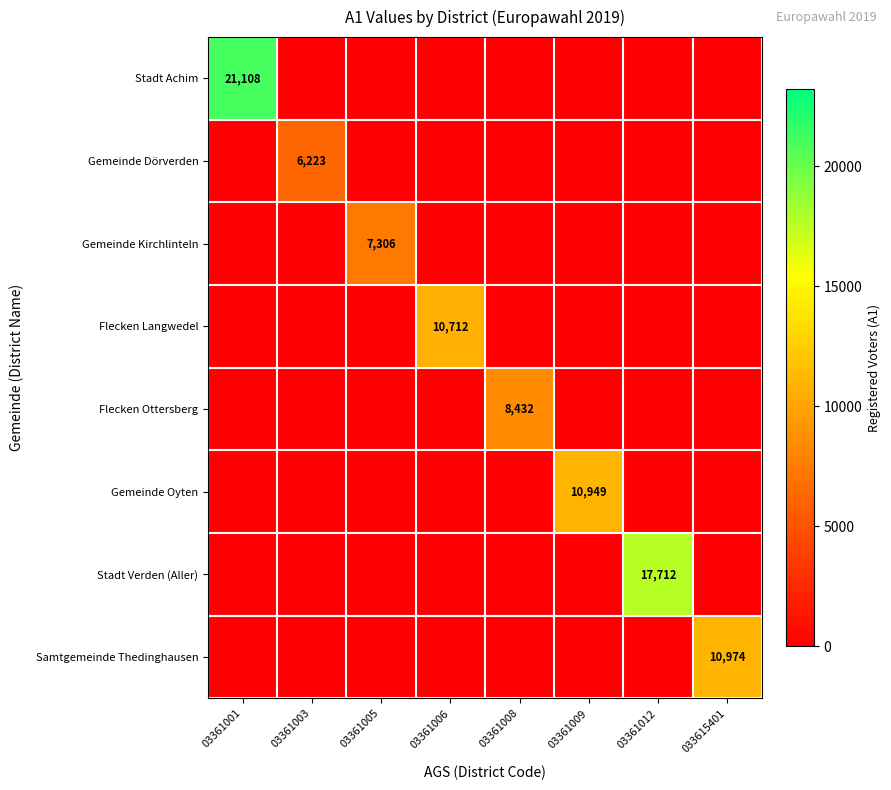

What is the total value across all series at 03361006?

10712